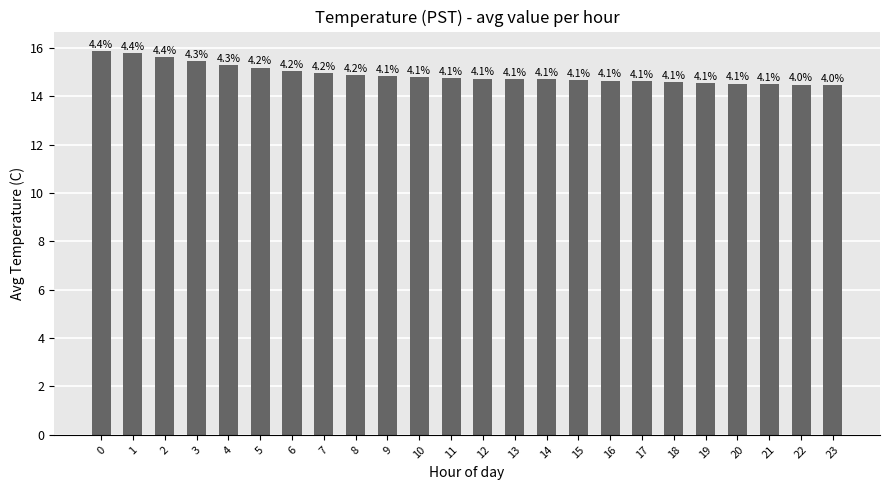

Rank the categories by value from lowest to highest.

23, 22, 21, 20, 19, 18, 17, 16, 15, 14, 13, 12, 11, 10, 9, 8, 7, 6, 5, 4, 3, 2, 1, 0